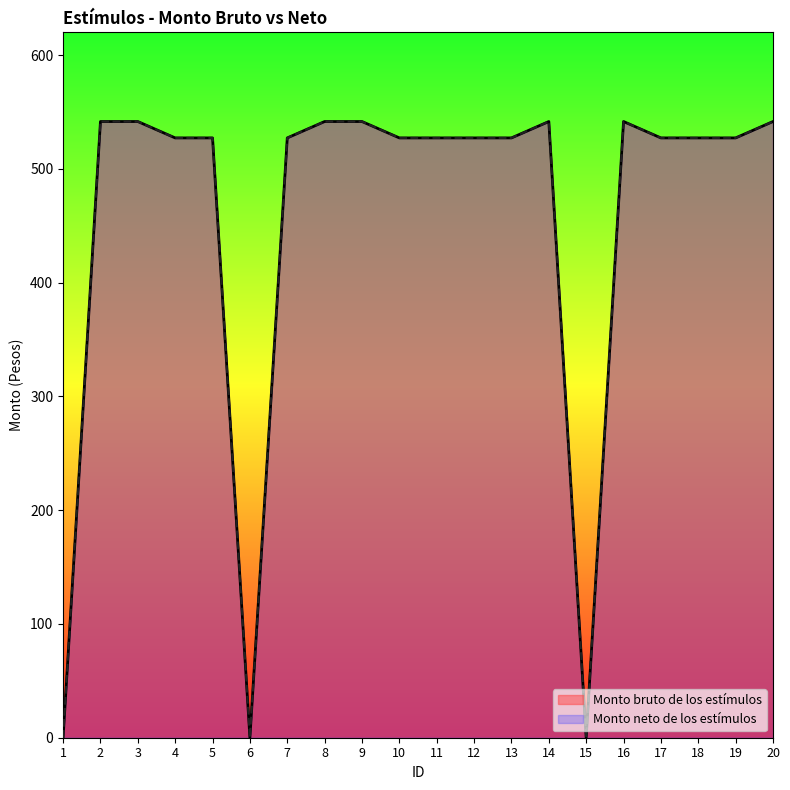

What is the sum of all Monto bruto de los estímulos values?

9063.2